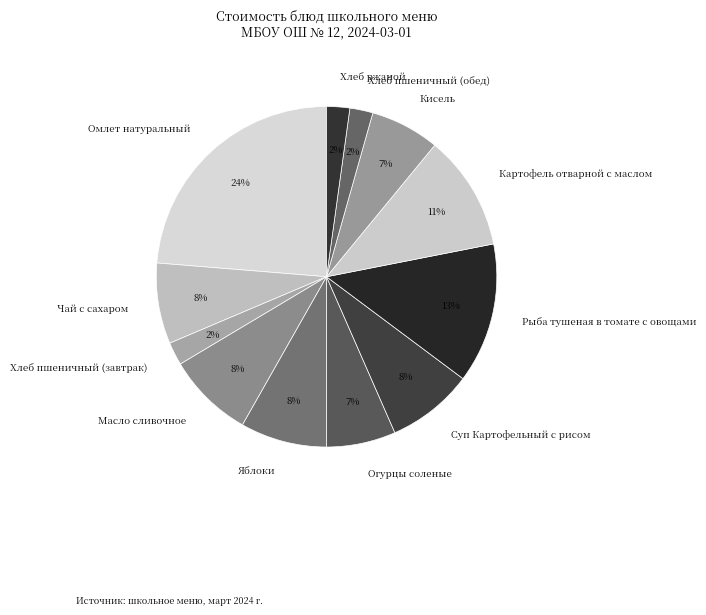

How many slices are in this pie chart?

12